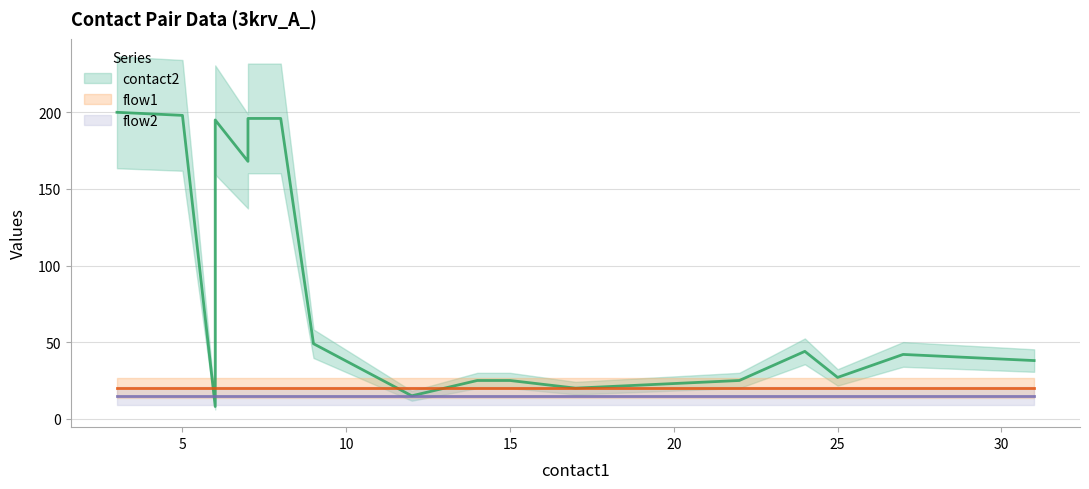

Which series has the largest range (max minus min)?

contact2